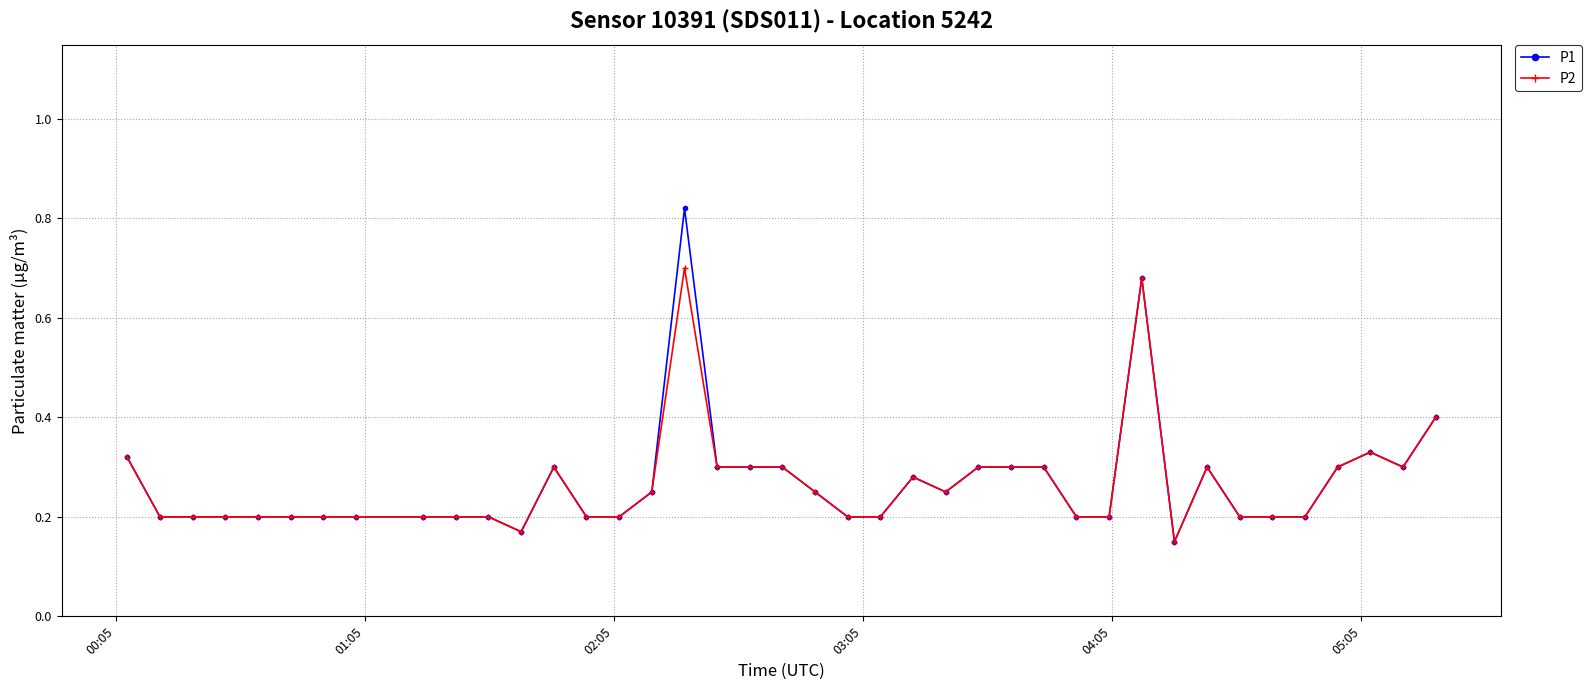

Which series has the largest range (max minus min)?

P1